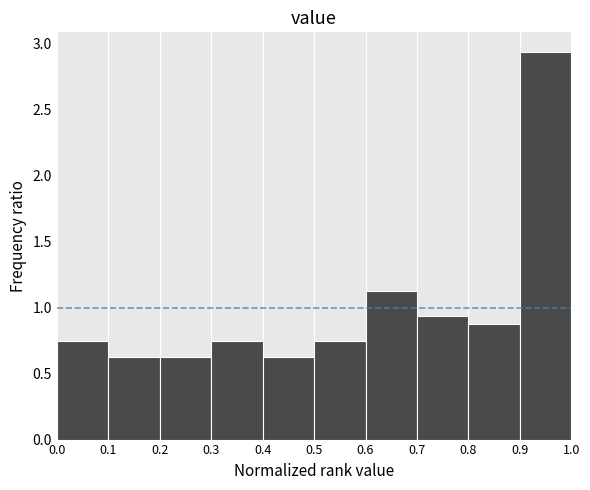

Reading left to right, transcribe this chart: for each bar, give the range it covers on the x-axis and its height. The values are not printed on the chart, so give them approximately, as read against the axis.

0.0 to 0.1: 0.75
0.1 to 0.2: 0.65
0.2 to 0.3: 0.65
0.3 to 0.4: 0.75
0.4 to 0.5: 0.65
0.5 to 0.6: 0.75
0.6 to 0.7: 1.15
0.7 to 0.8: 0.95
0.8 to 0.9: 0.90
0.9 to 1.0: 2.95